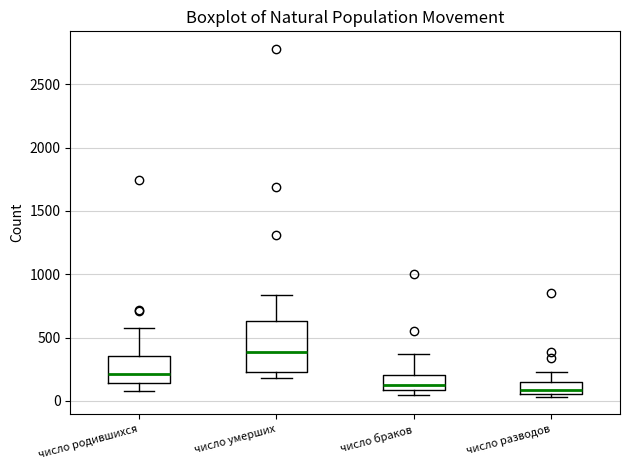

Which box has the highest median line?

число умерших